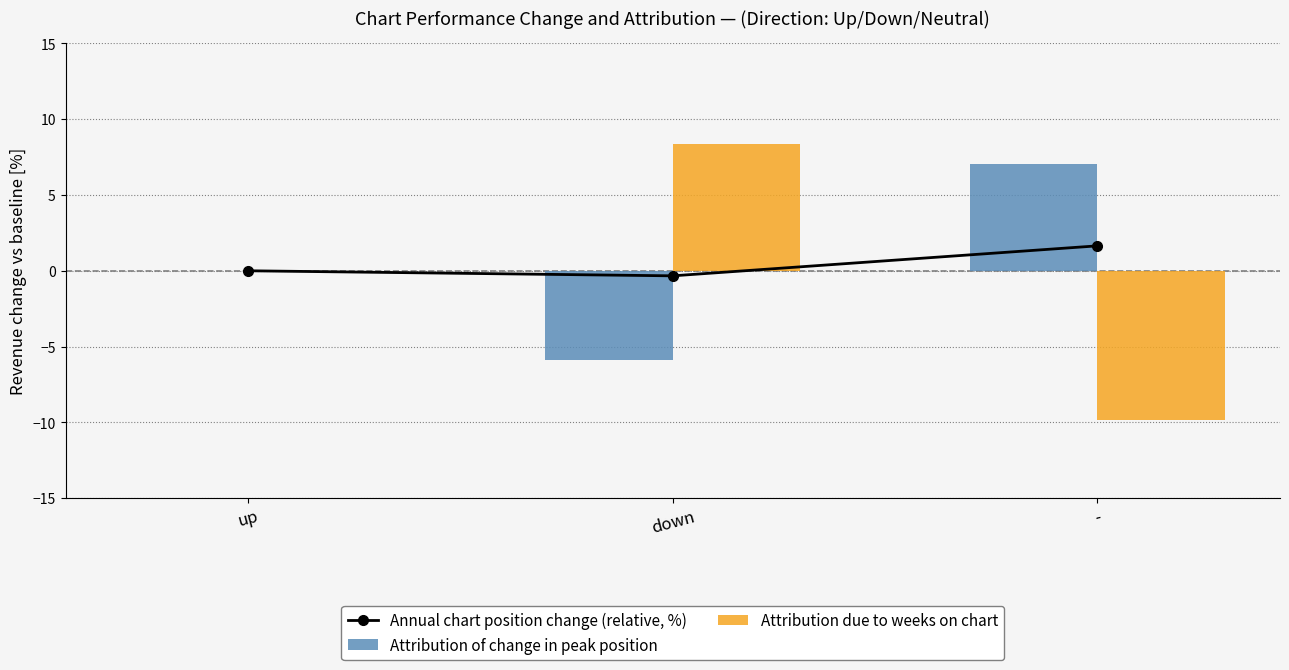

What is the minimum value shown in the chart?

-9.9